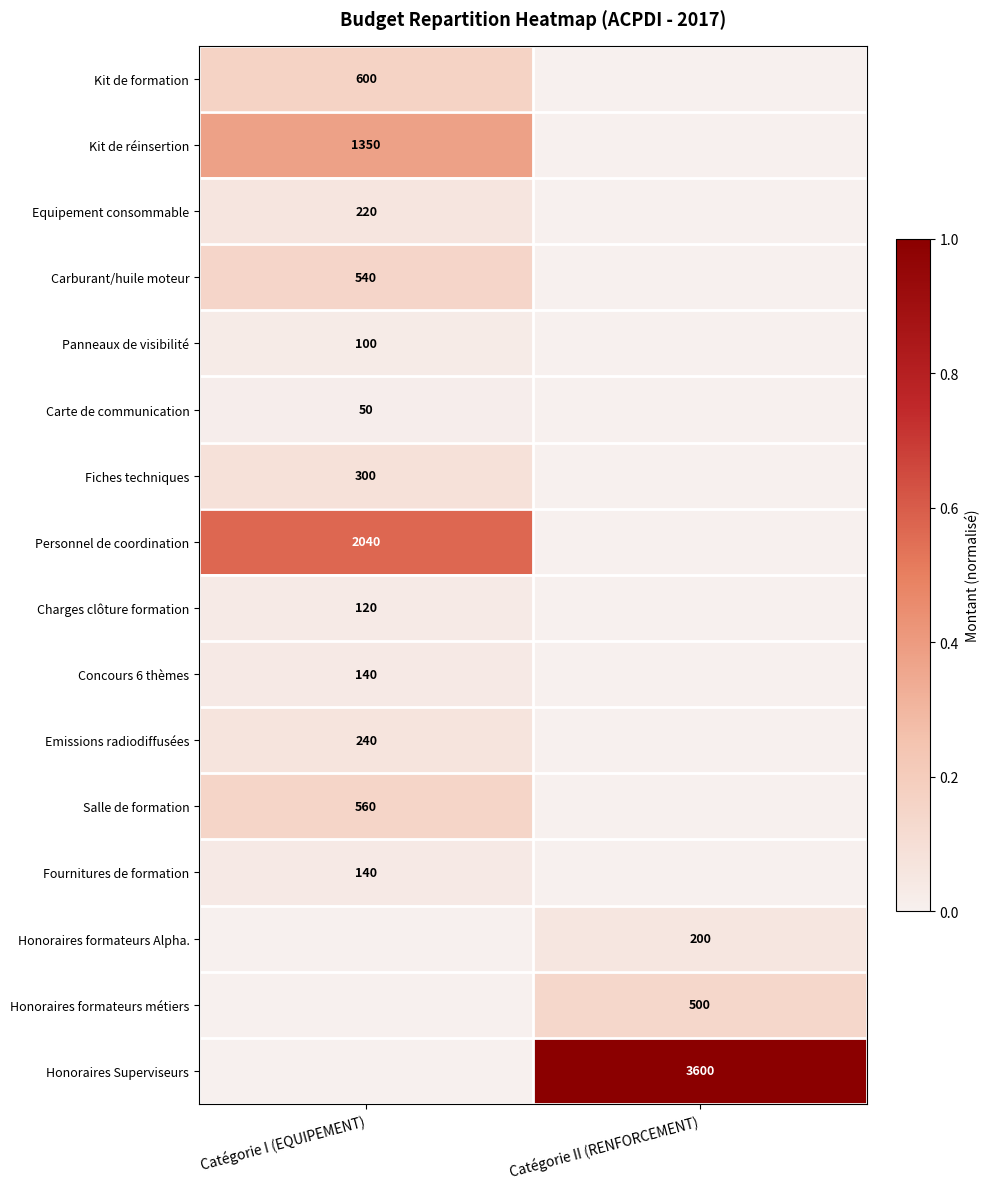

The Fournitures de formation series shows 140 at Catégorie I (EQUIPEMENT). True or false?

True